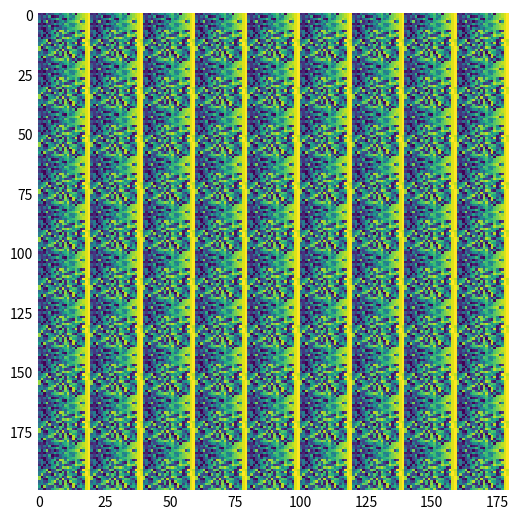

What is the maximum value shown in the chart?

20